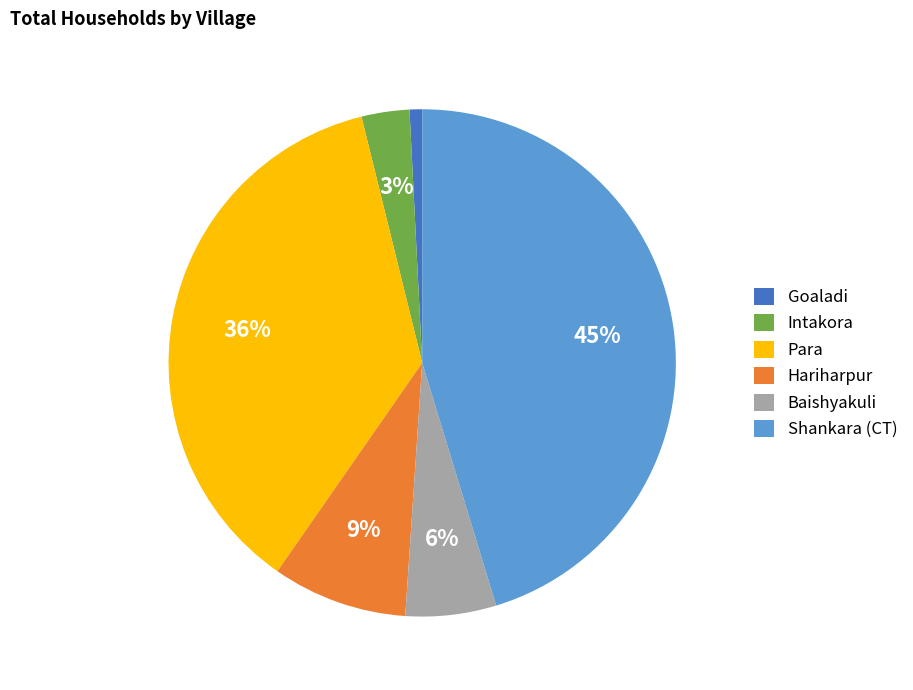

Which has a higher value, Shankara (CT) or Baishyakuli?

Shankara (CT)